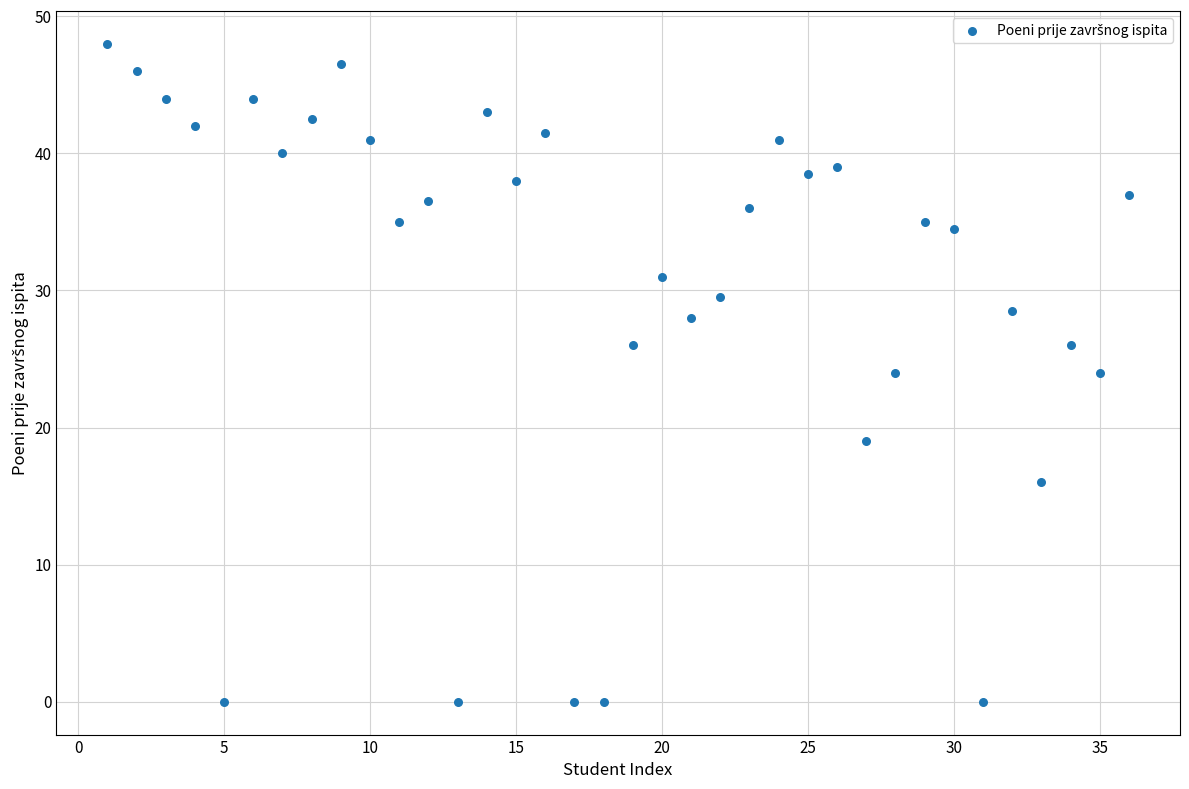

What is the range of X values (max minus min)?

35.0